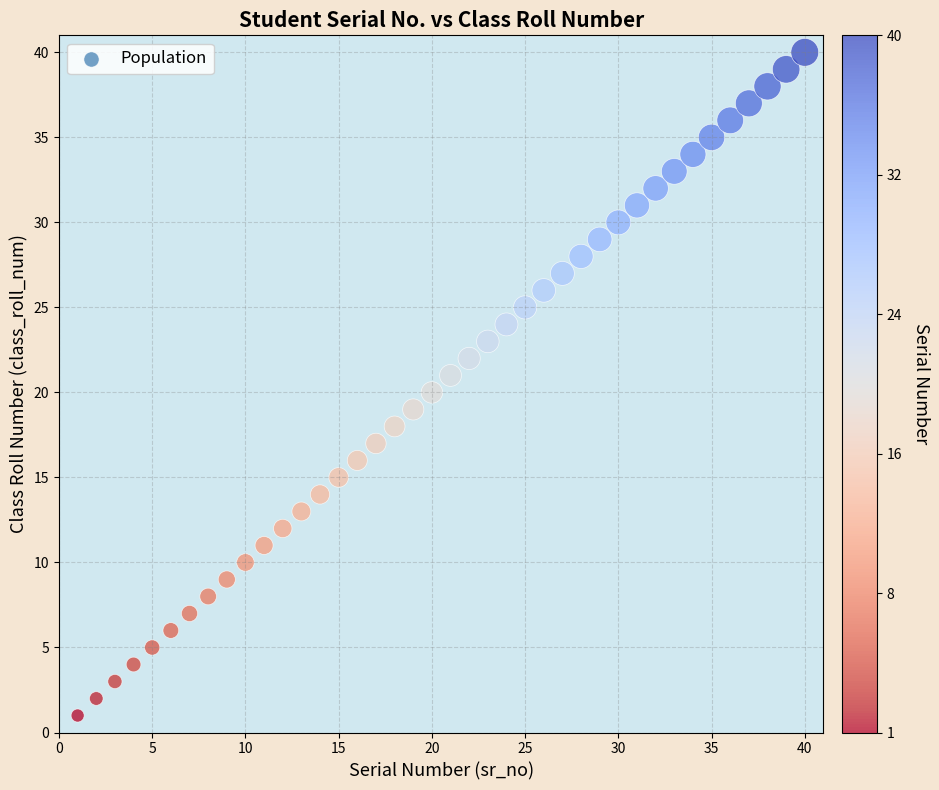

What is the range of Y values (max minus min)?

39